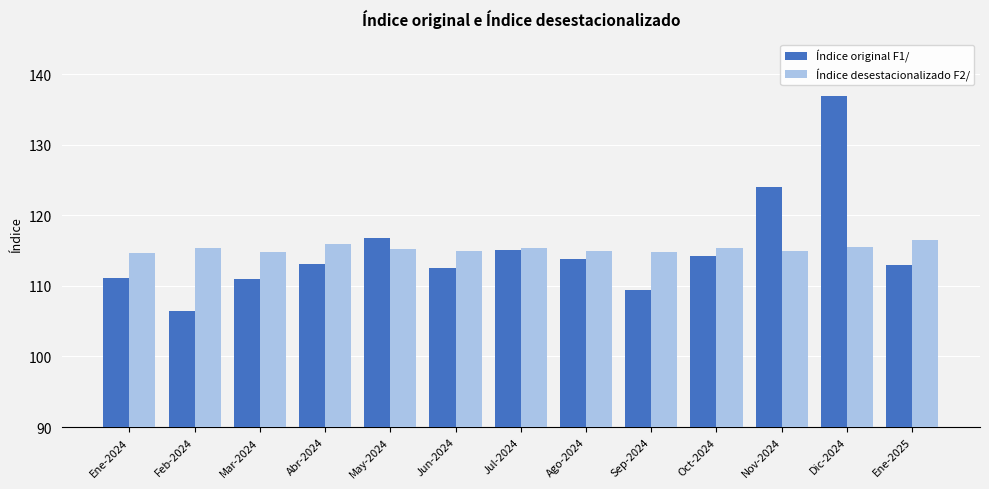

What is the label of the 9th bar from the left?

Sep-2024